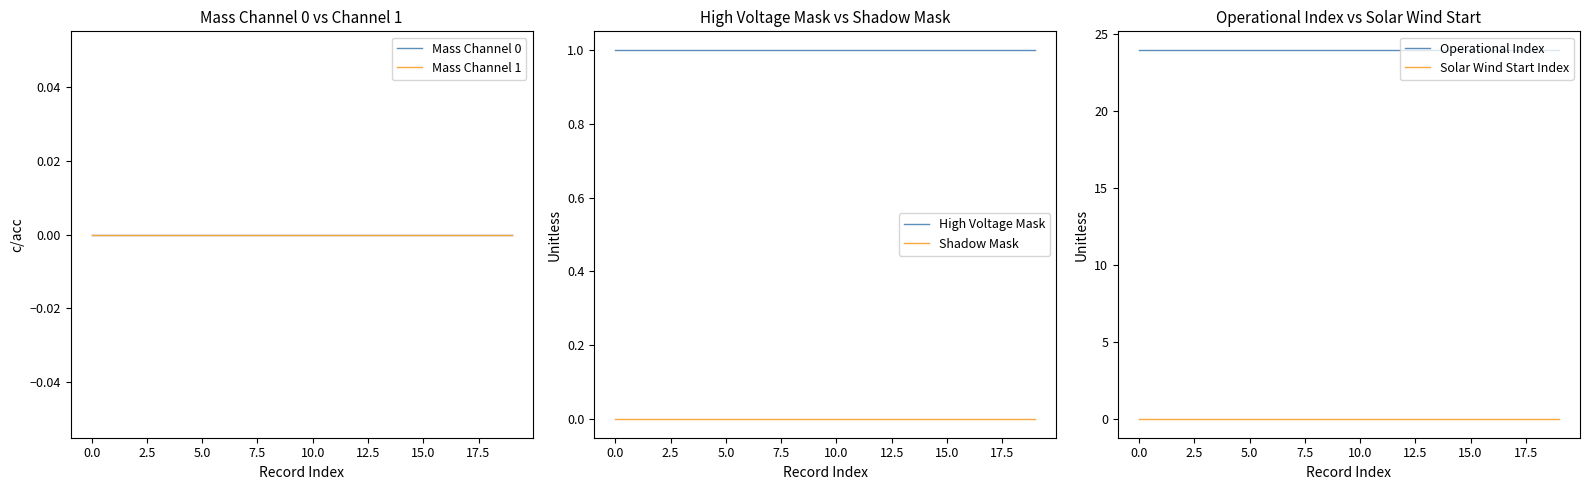

True or false: Operational Index has more than 0 points higher than both neighbors.

False